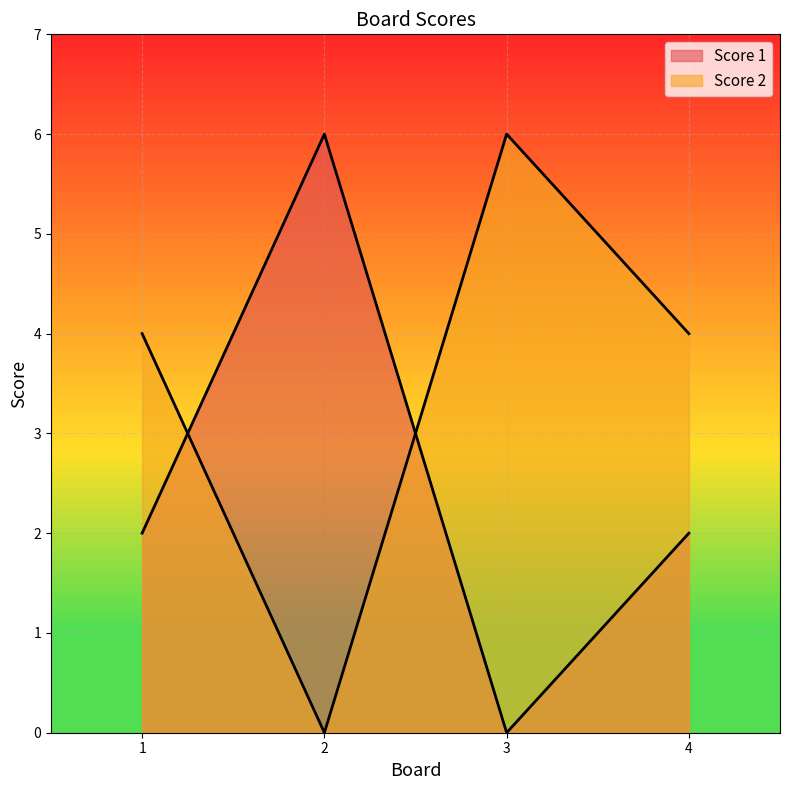

How many data points does each series have?

4